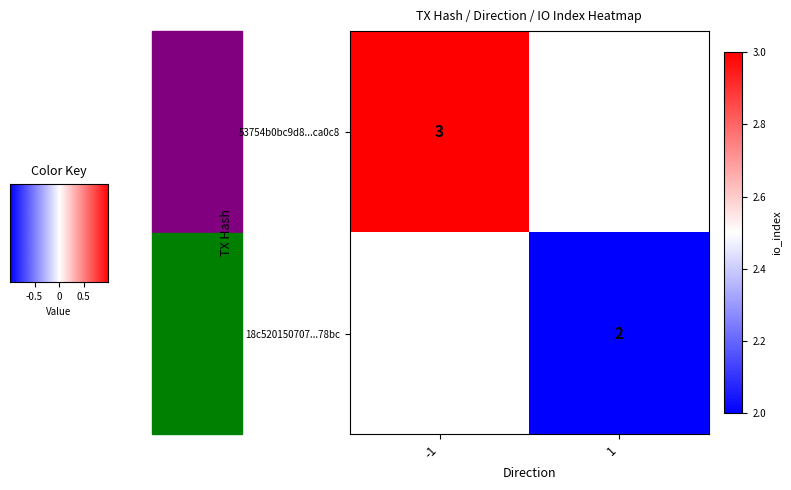

The value of 18c520150707...78bc at 1 is 2. True or false?

True